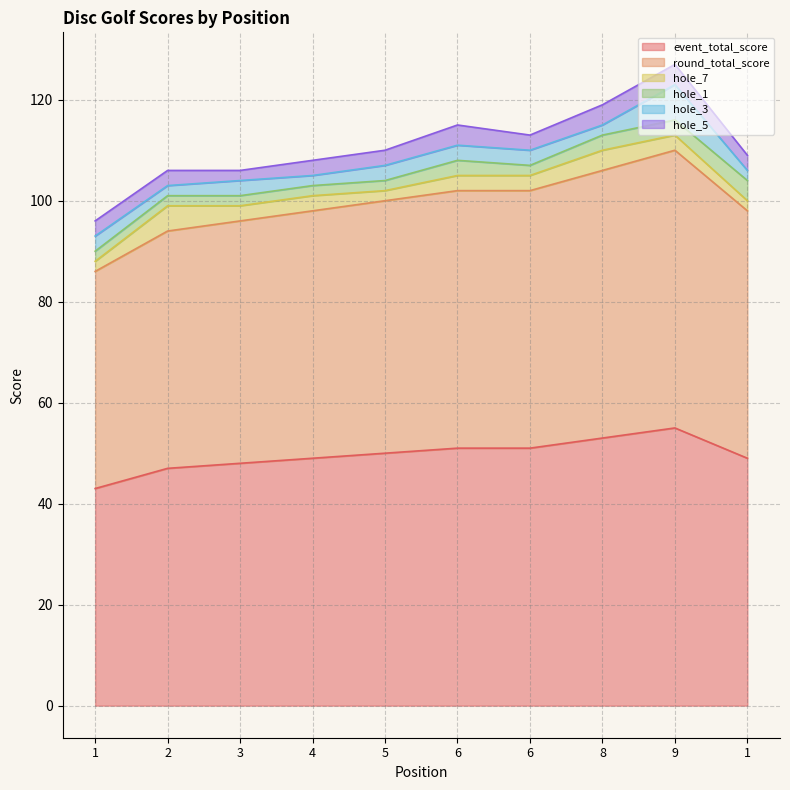

The value of hole_5 at 9 is 7. True or false?

False